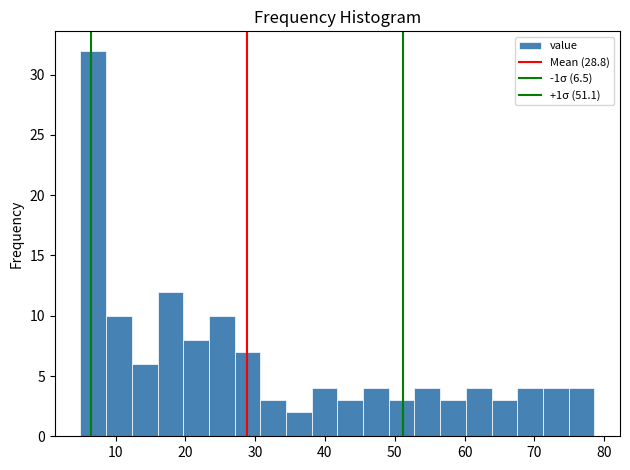

Read against the x-axis, roughly where is the centre of the tallest bar?

7